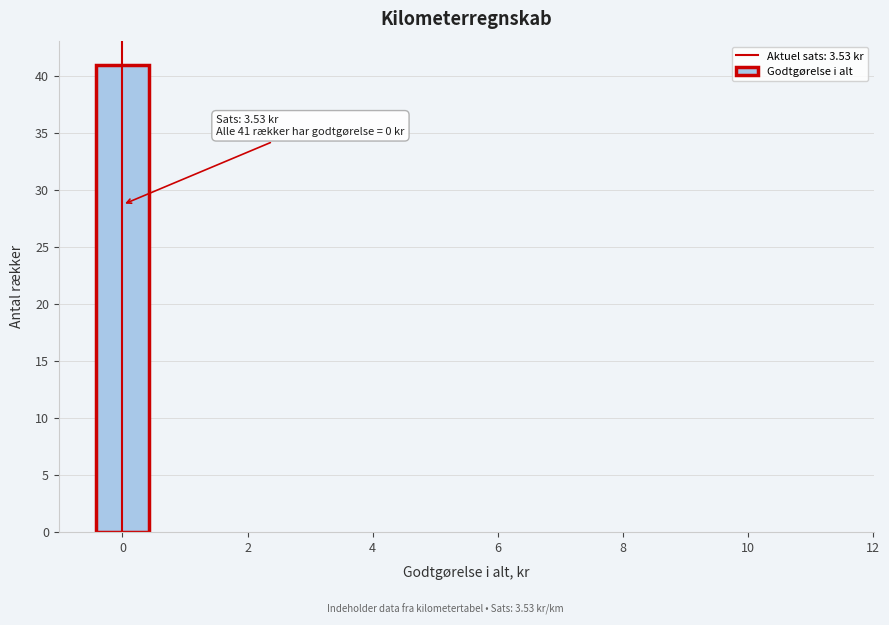

Which range on the x-axis has the tallest bar?

-0.5 to 0.5